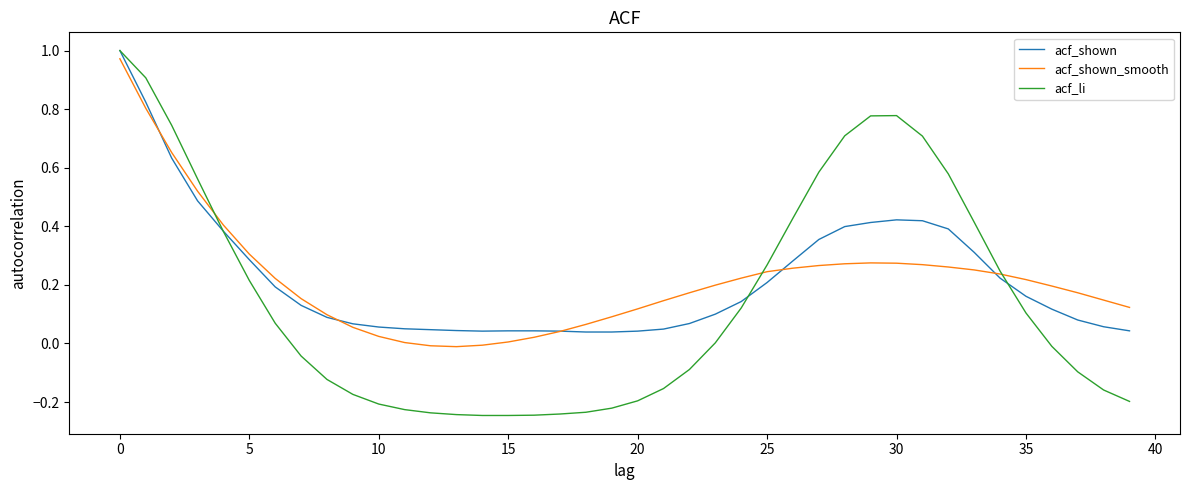

Which series has the largest range (max minus min)?

acf_li